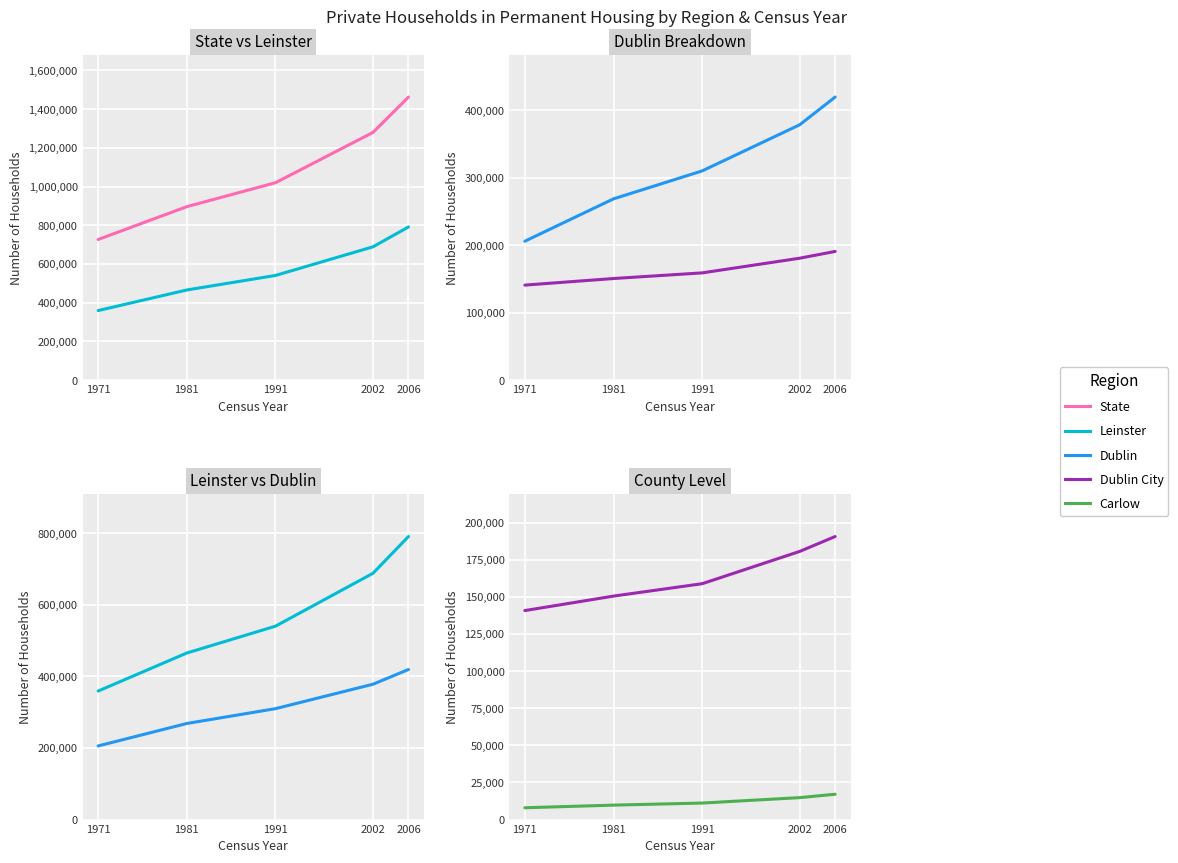

Is the value of Dublin at 2006 greater than the value of Carlow at 1971?

Yes